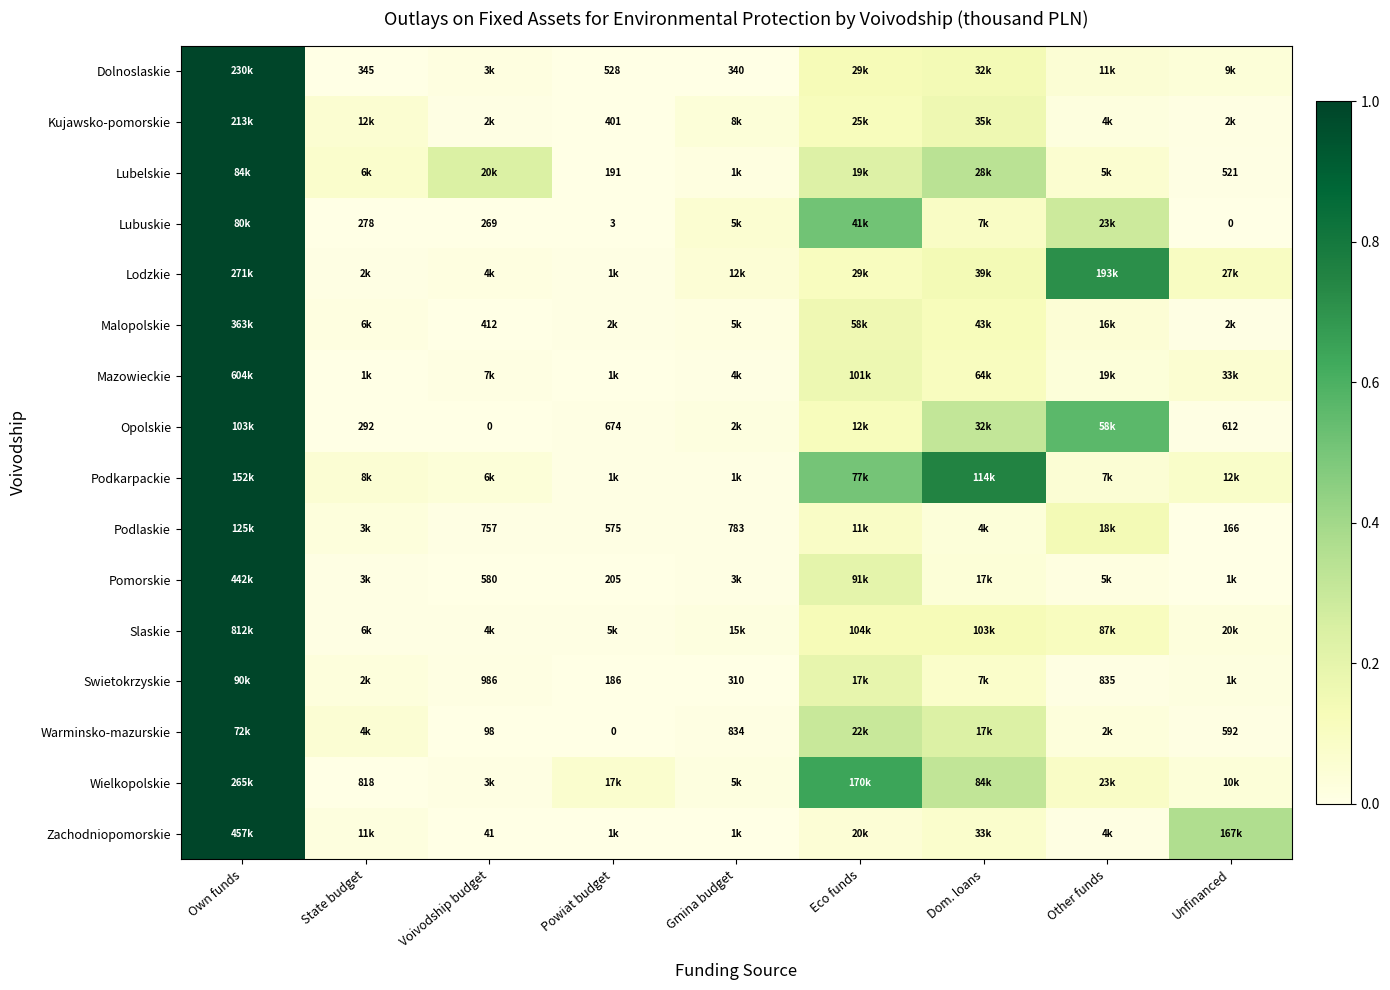

How many data points in Warminsko-mazurskie are above 0?

8